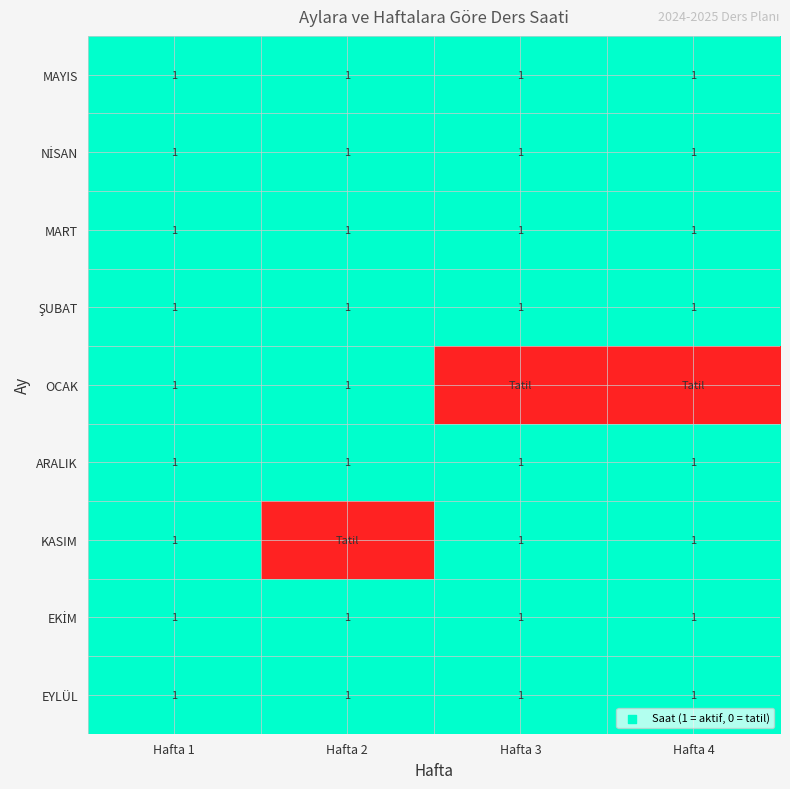

What is the total value across all series at Hafta 1?

9